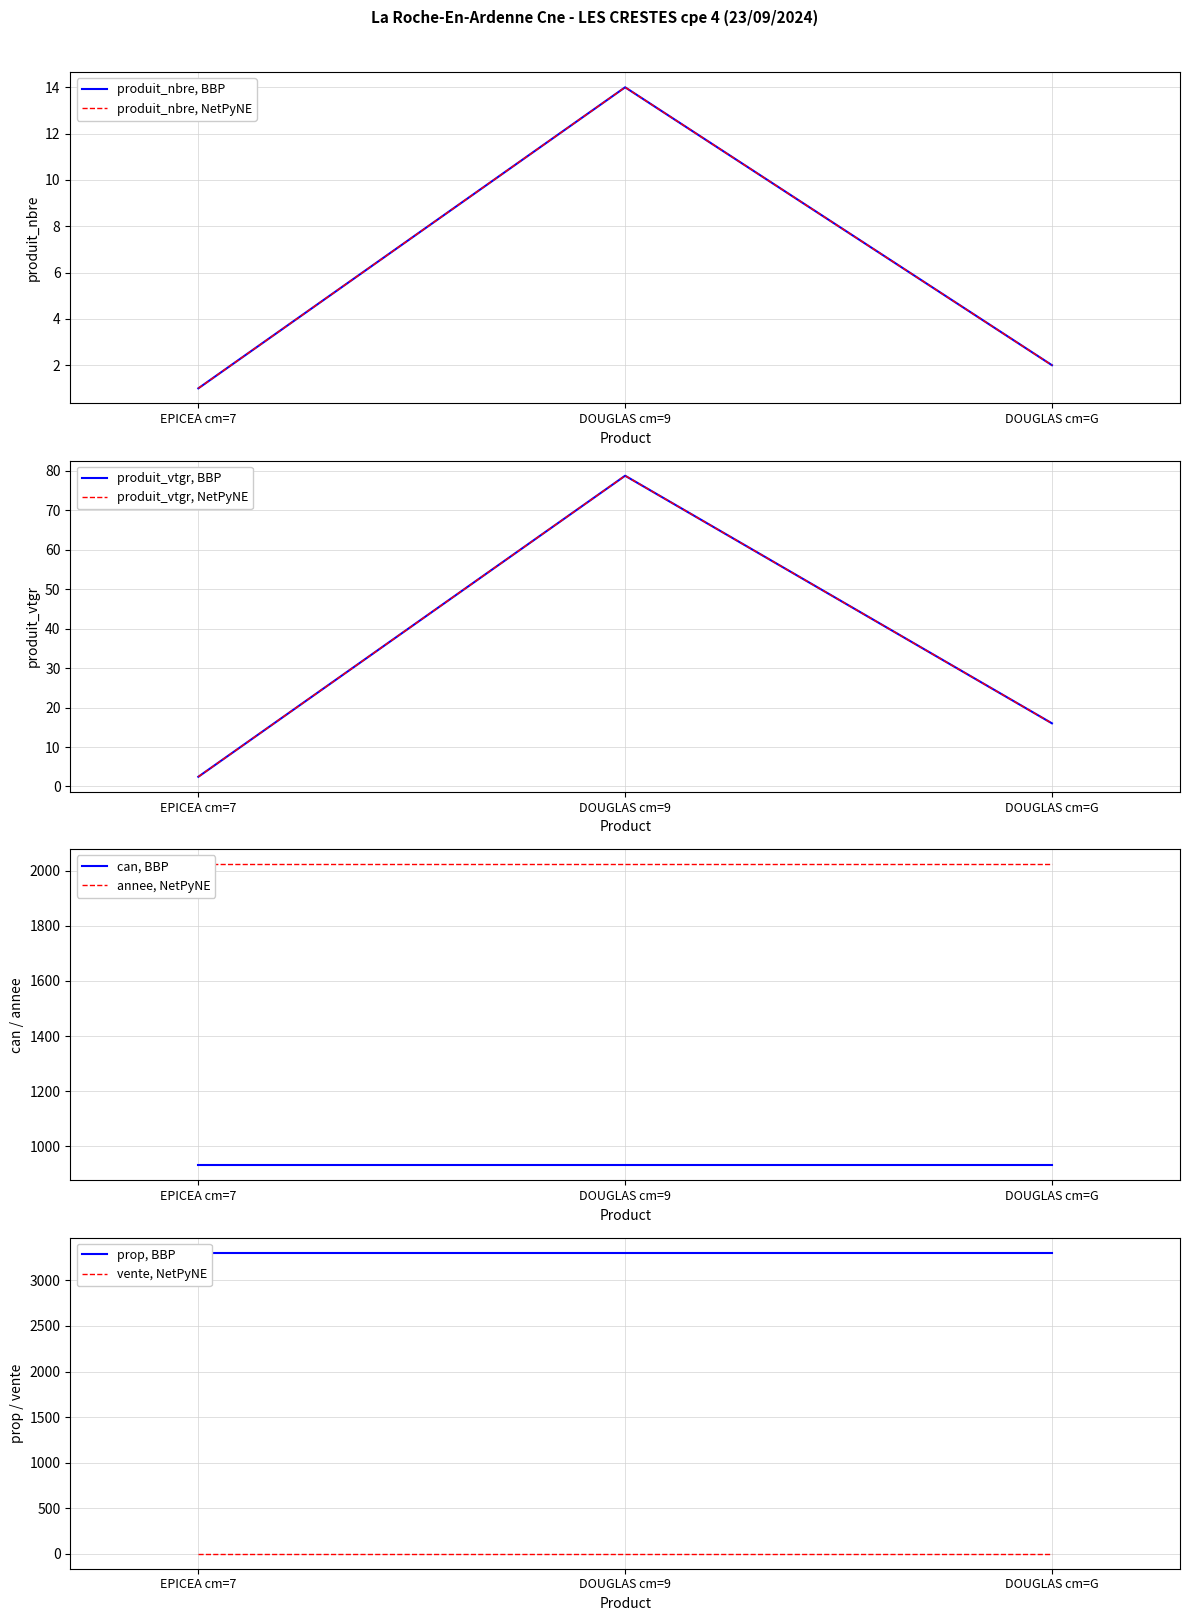

What is the maximum value for produit_nbre?

14.0